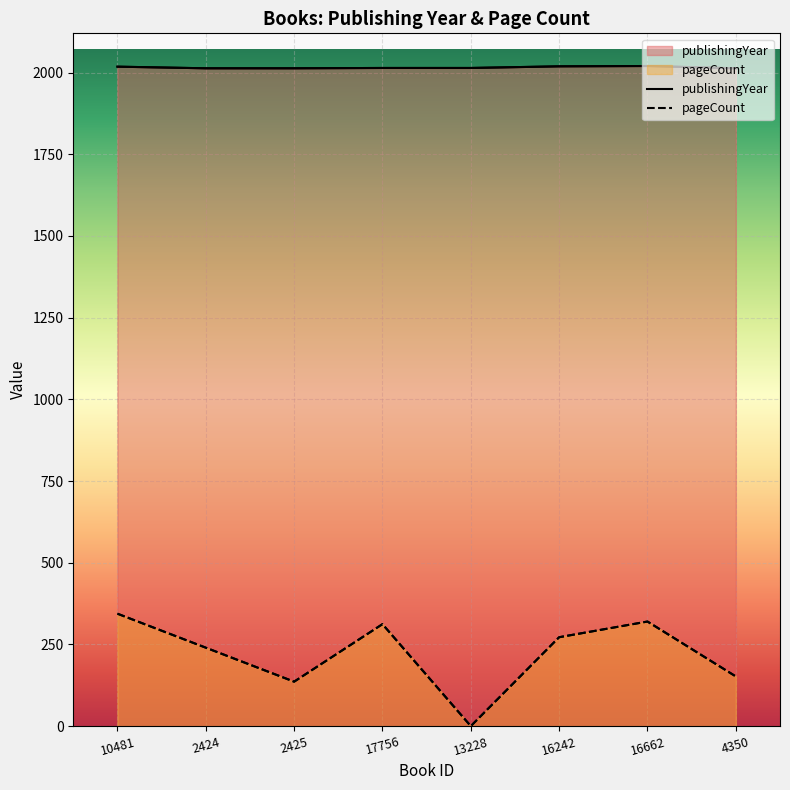

Where is the first local minimum for pageCount?

2425